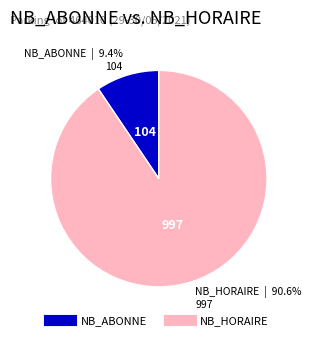

How many segments does this pie chart have?

2